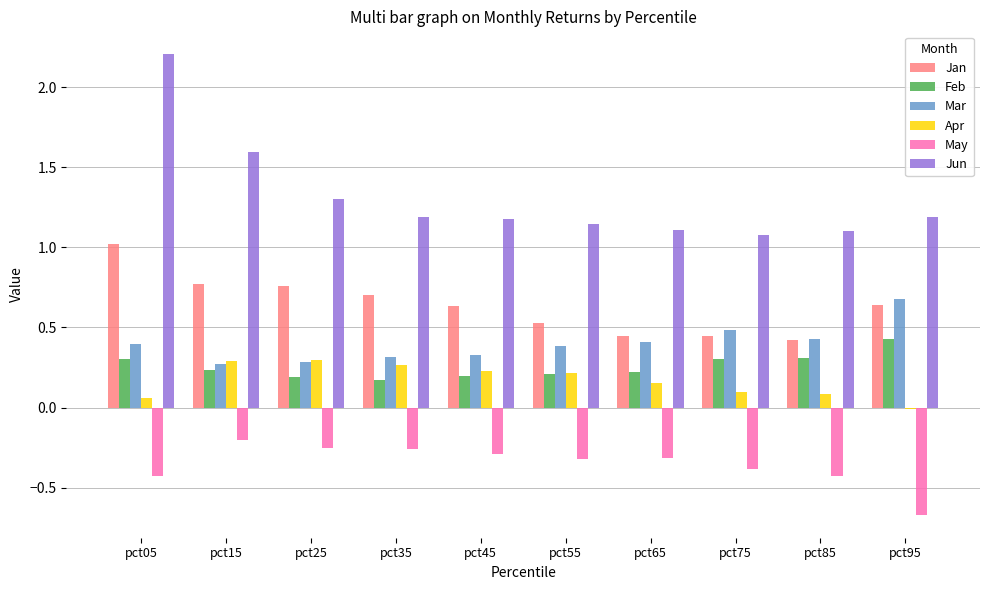

The value of Jun at pct55 is 0.3. True or false?

False